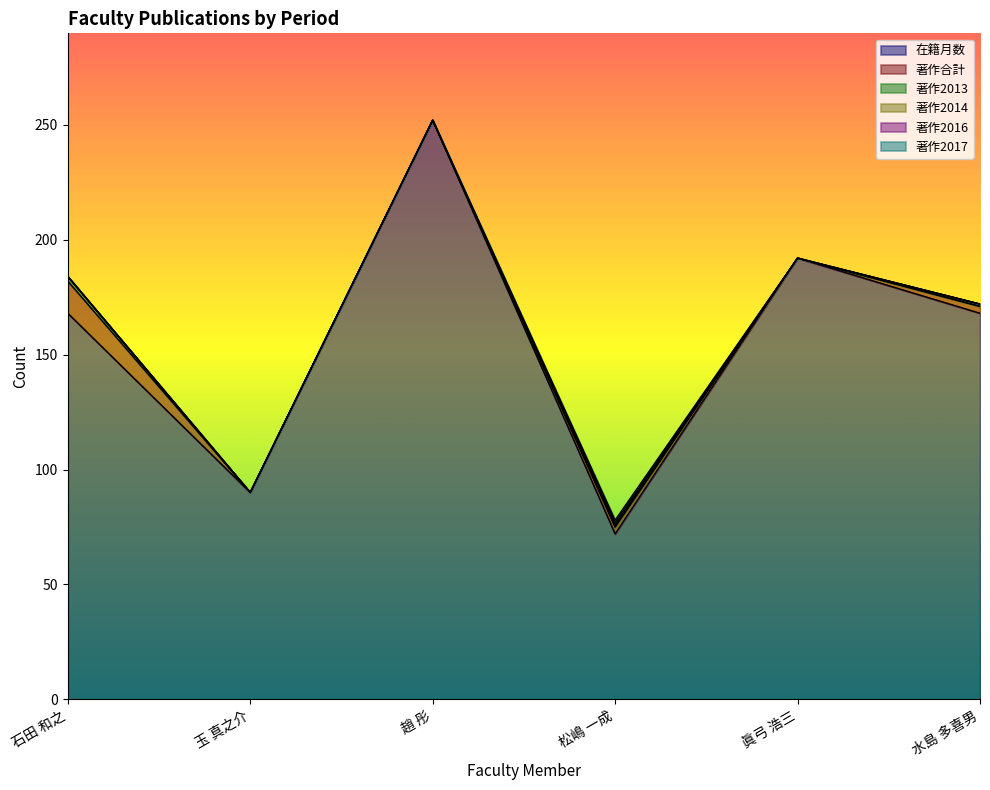

Does the chart display data point markers on the line(s)?

No